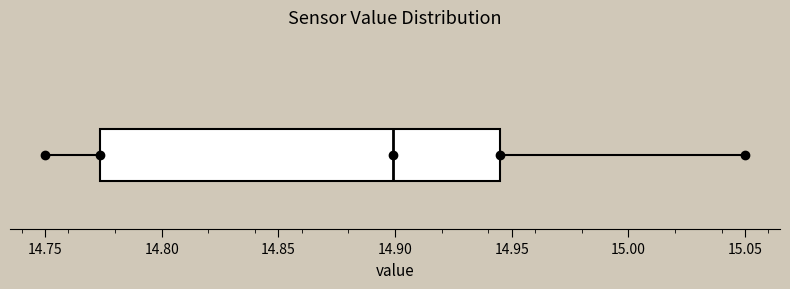

Transcribe this box plot: give where the median line is, the range the box spans, and where the two whiskers end, as read against the x-axis. The values are not printed on the chart, so give them approximately, as read against the axis.

median 14.900, box 14.775 to 14.945, whiskers 14.750 to 15.050